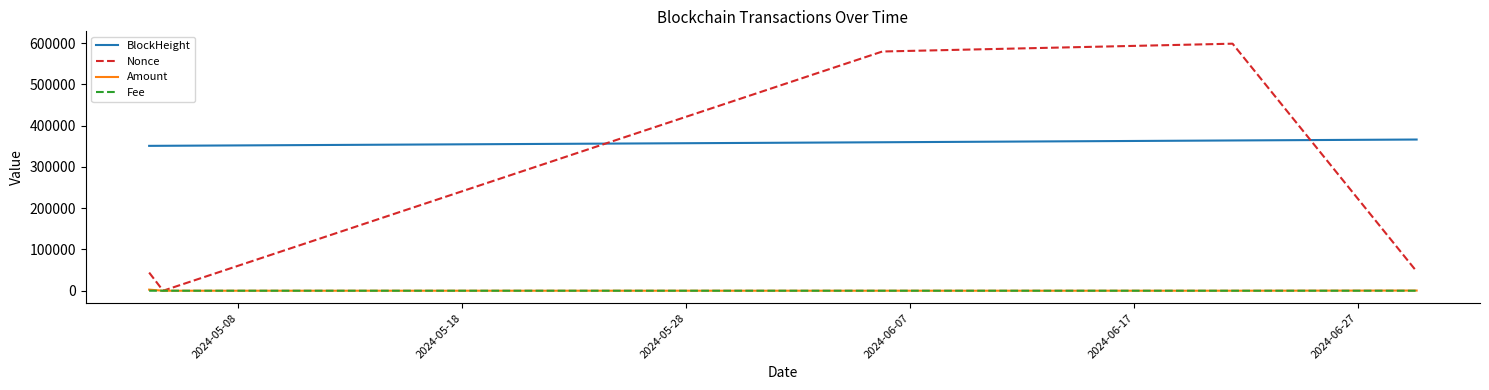

Which series has the largest total across all categories?

BlockHeight